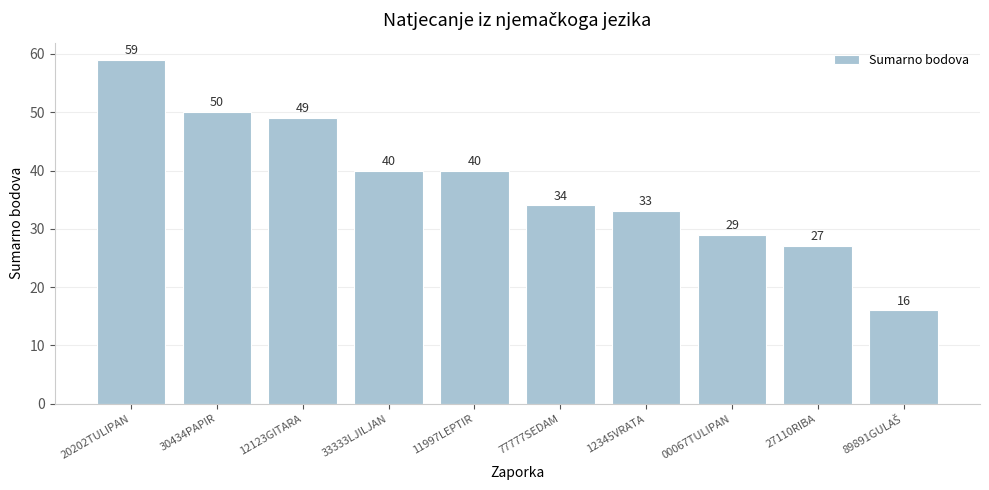

True or false: the data shows 101 at 20202TULIPAN.

False